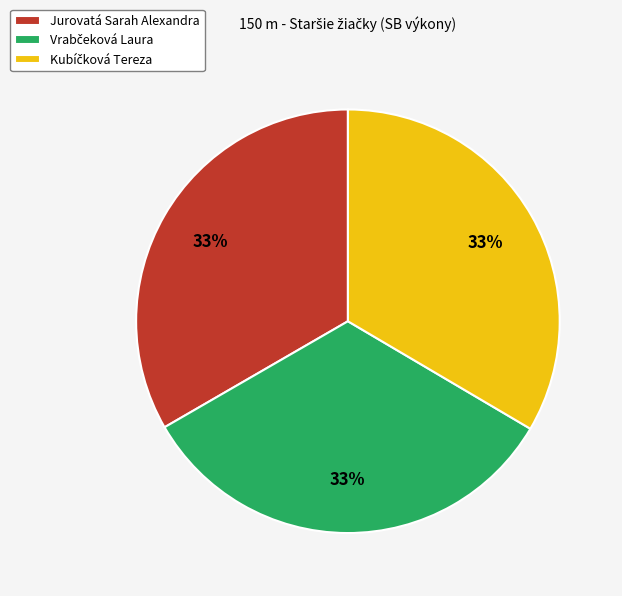

To the nearest percent, what is the average slice percentage?

33%